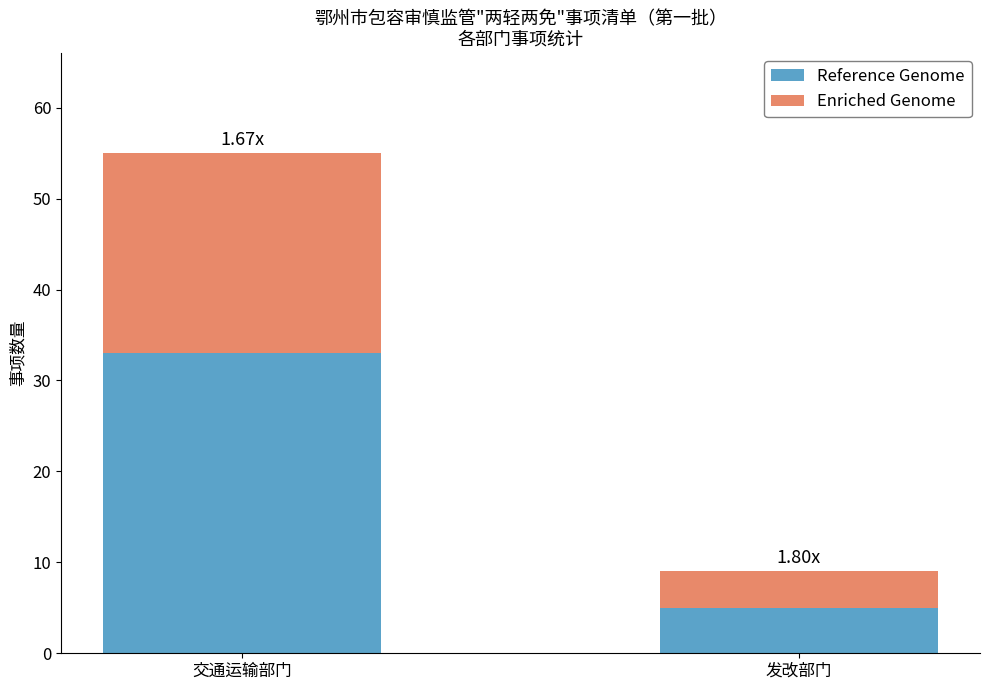

At which label does Reference Genome reach its minimum?

发改部门